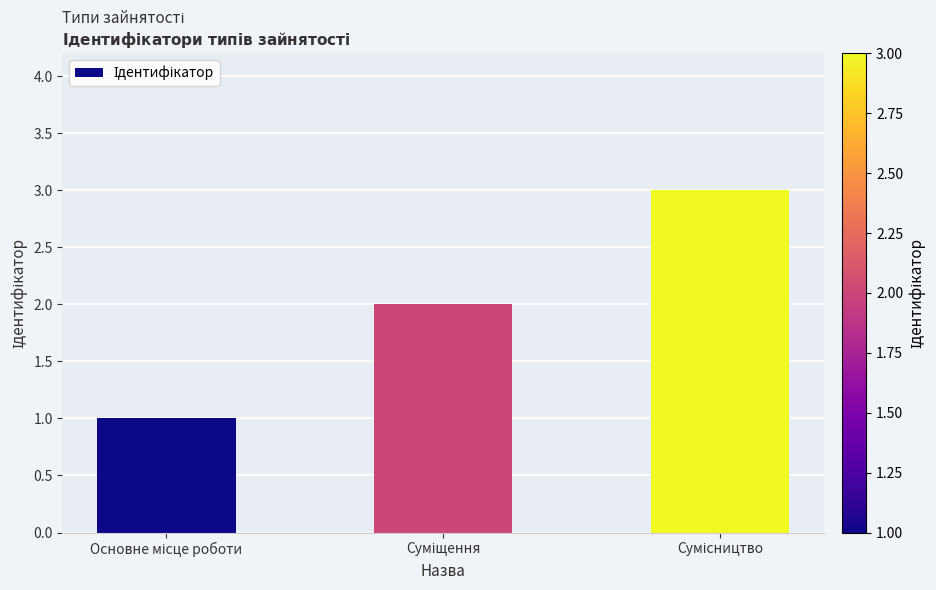

What is the greatest value displayed?

3